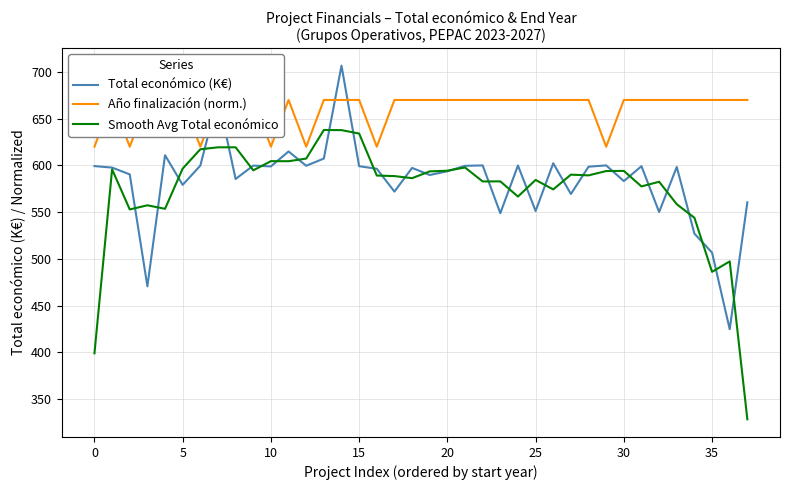

What are all the series names shown in the legend?

Total económico (K€), Año finalización (norm.), Smooth Avg Total económico